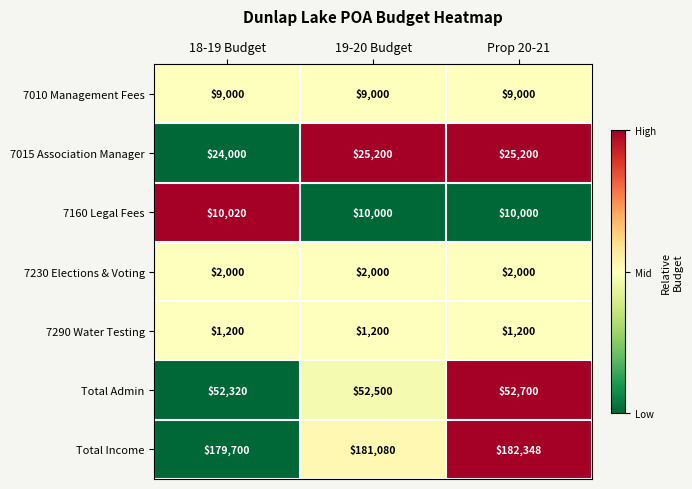

What is the sum of all 7290 Water Testing values?

3600